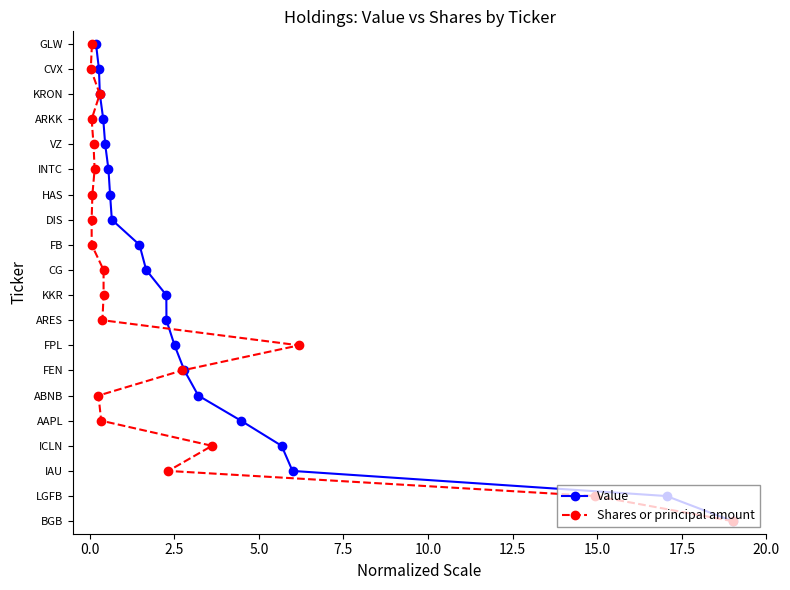

Does the chart display data point markers on the line(s)?

Yes